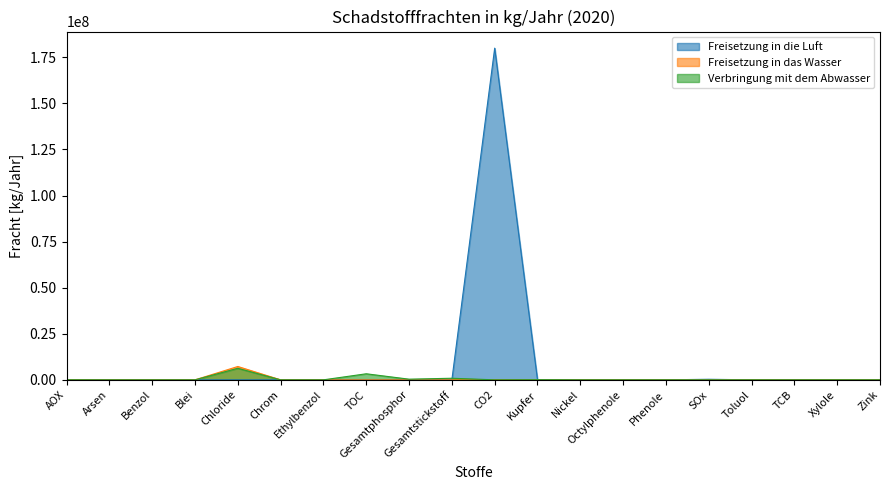

What is the sum of the Verbringung mit dem Abwasser values at Gesamtphosphor and TCB?

357177